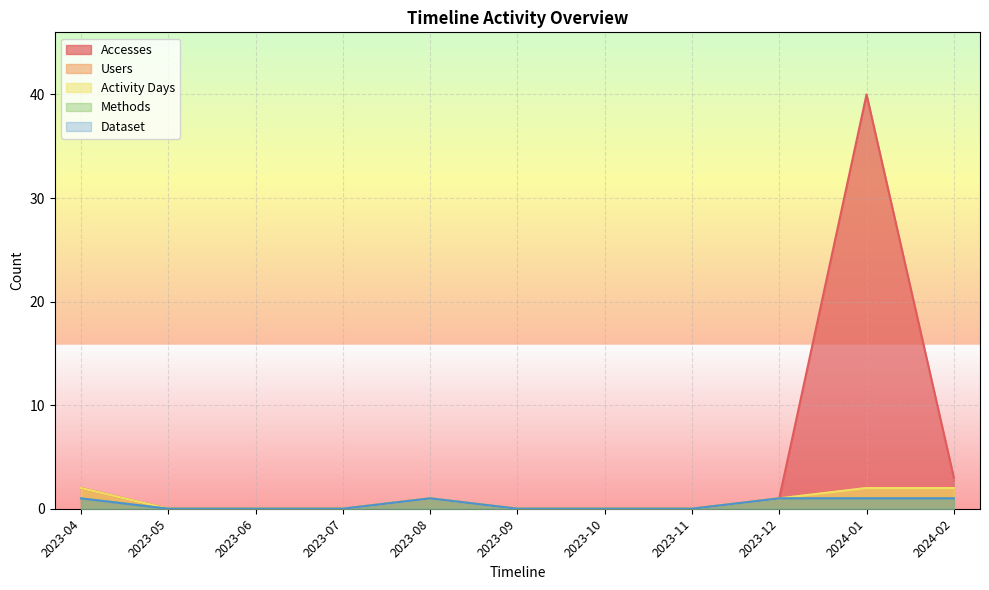

What is the label of the 3rd point from the left?

2023-06